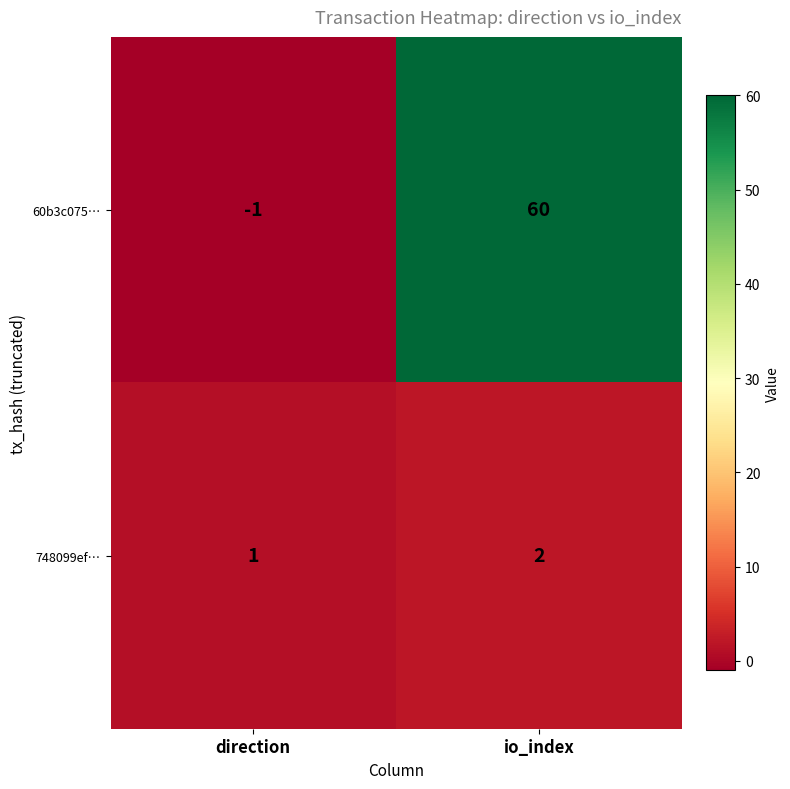

Which category has the lowest value in the 60b3c075… series?

direction